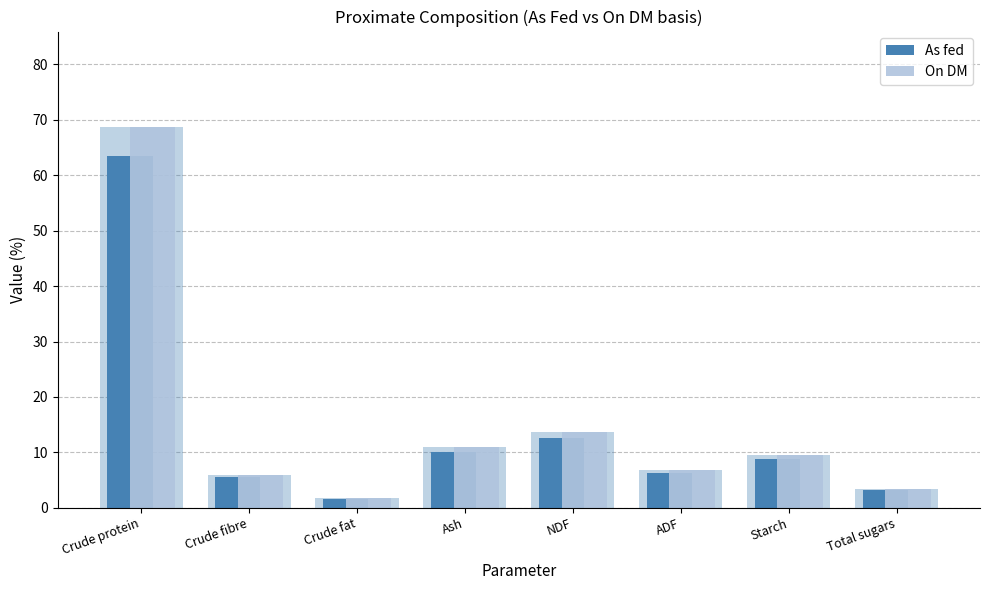

Is the value of As fed at Crude fat greater than the value of On DM at Ash?

No